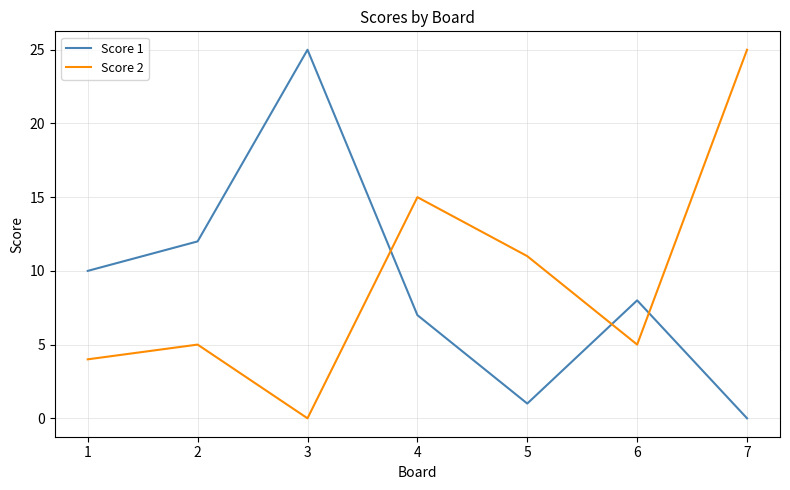

Rank the categories by Score 1 value from lowest to highest.

7, 5, 4, 6, 1, 2, 3